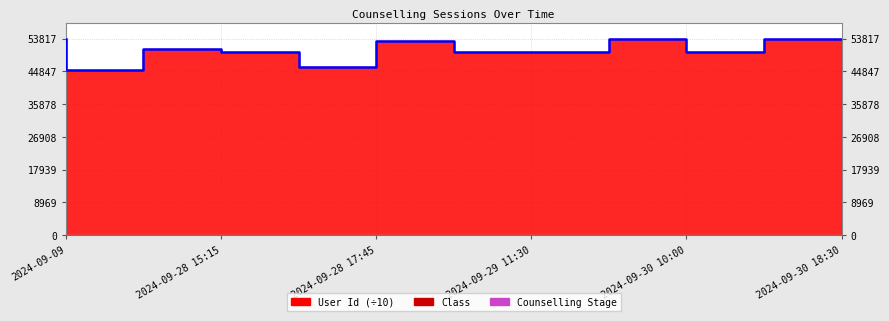

What is the difference between the highest and lowest values at 2024-09-30 18:30?

53789.3